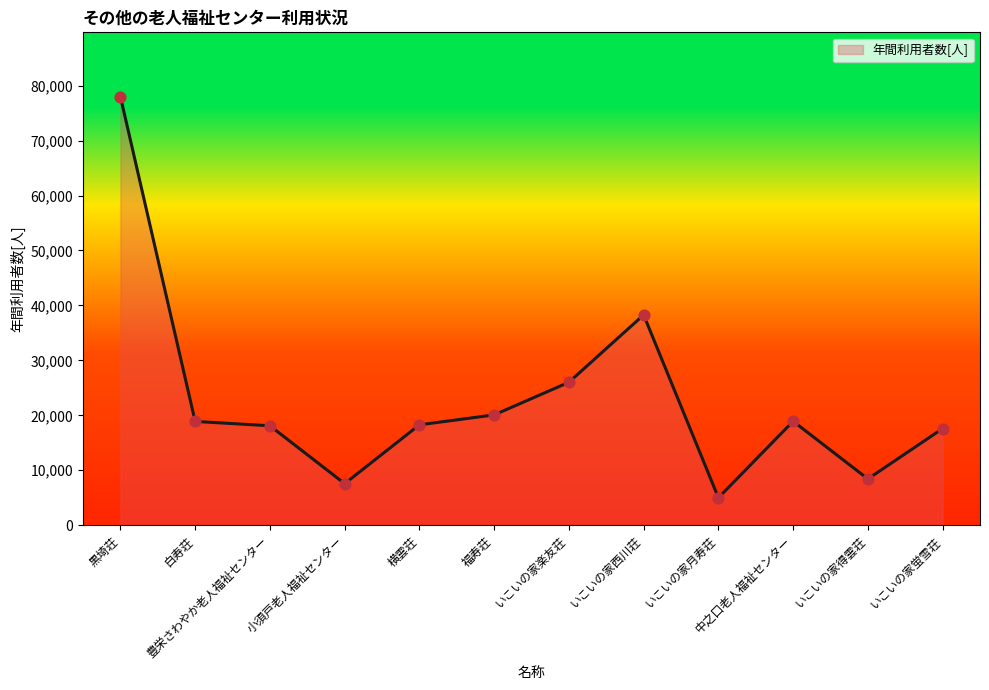

What is the ratio of the value at 福寿荘 to the value at いこいの家得雲荘?

2.4